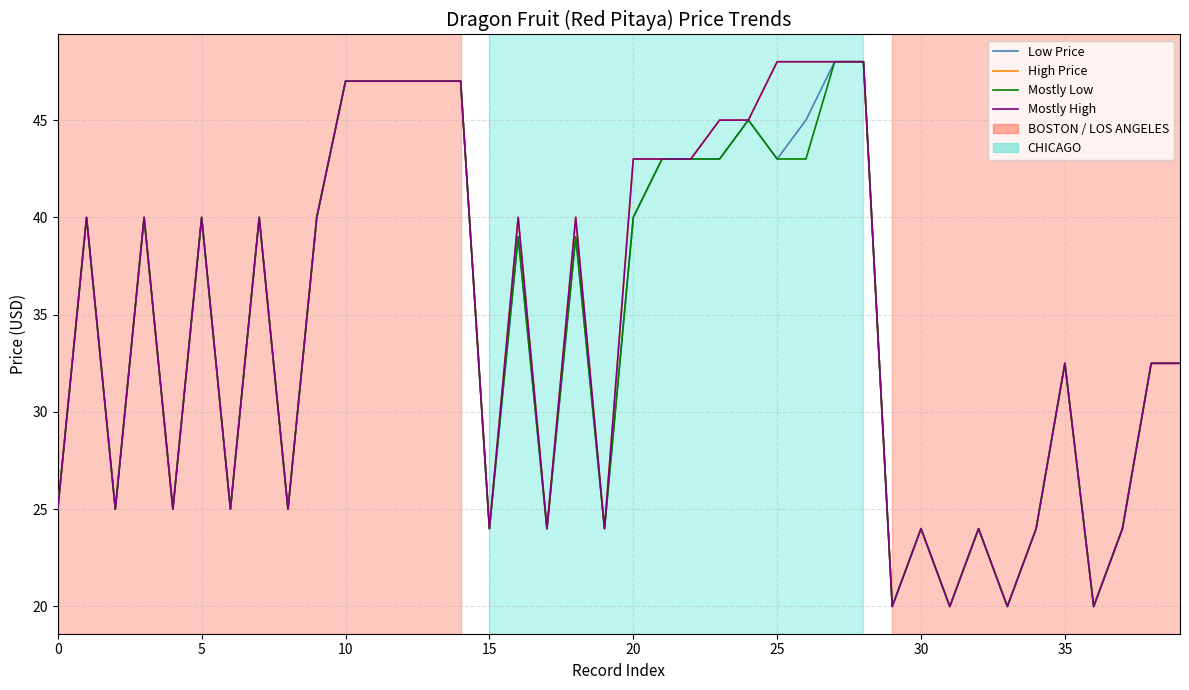

Is this an area chart (filled region under the line)?

No